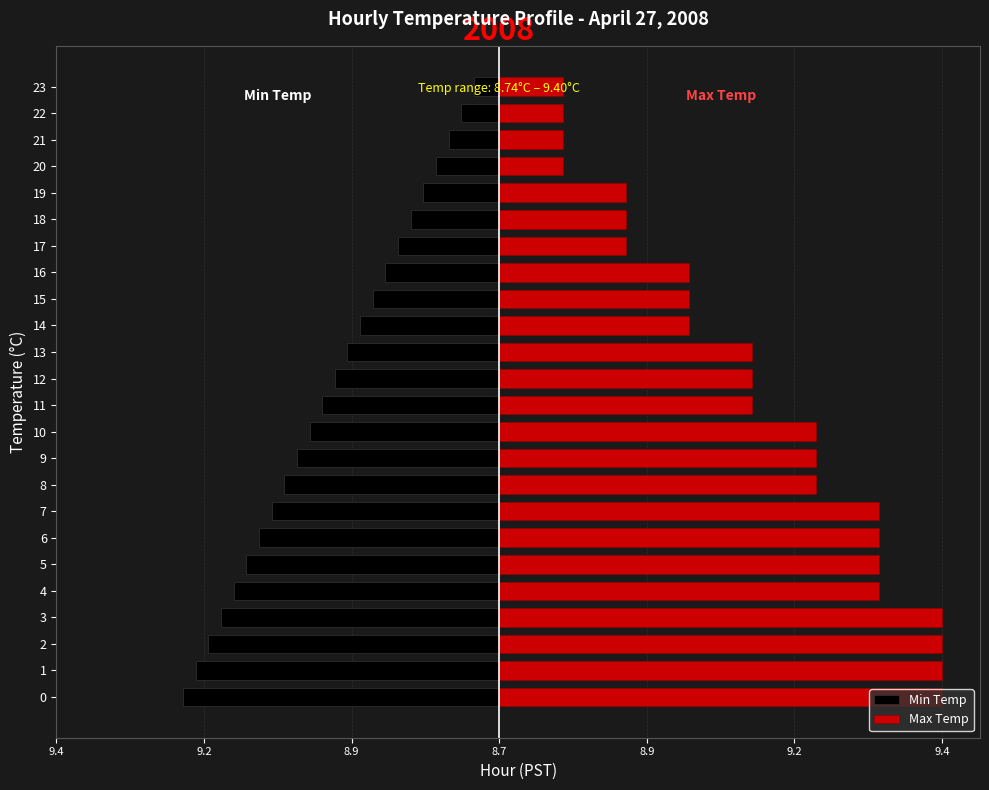

At 6, list the series in order from largest to smallest.

Max Temp, Min Temp